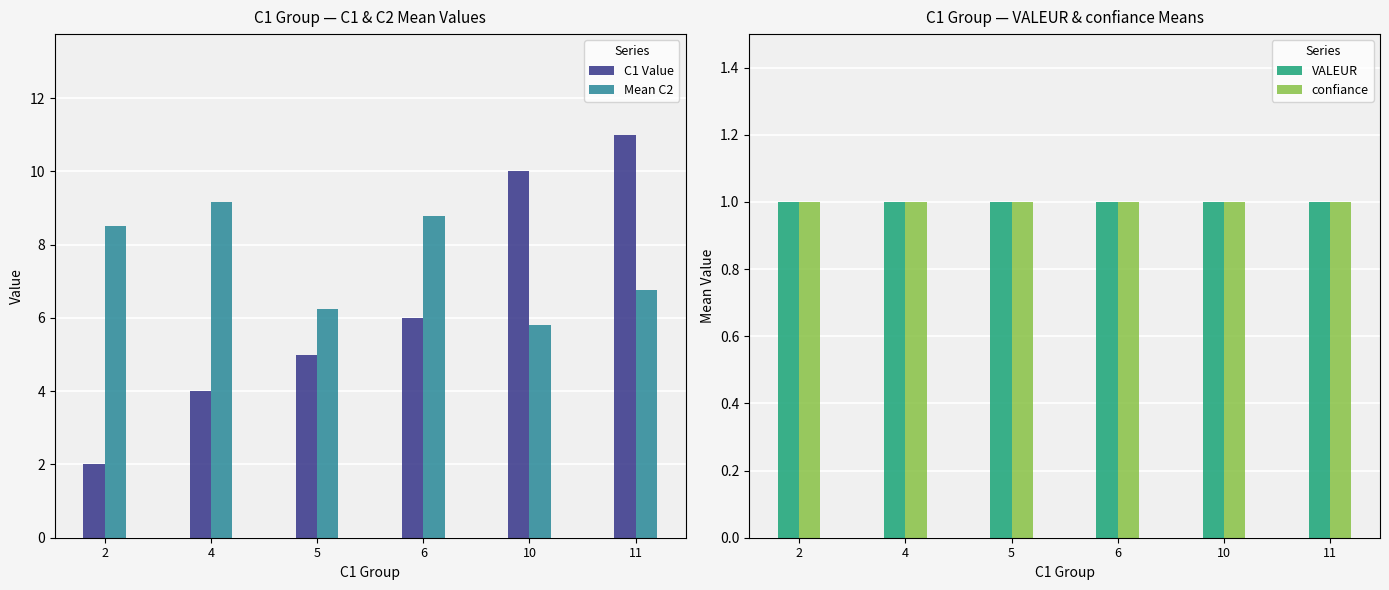

What are all the series names shown in the legend?

C1 Value, Mean C2, VALEUR, confiance